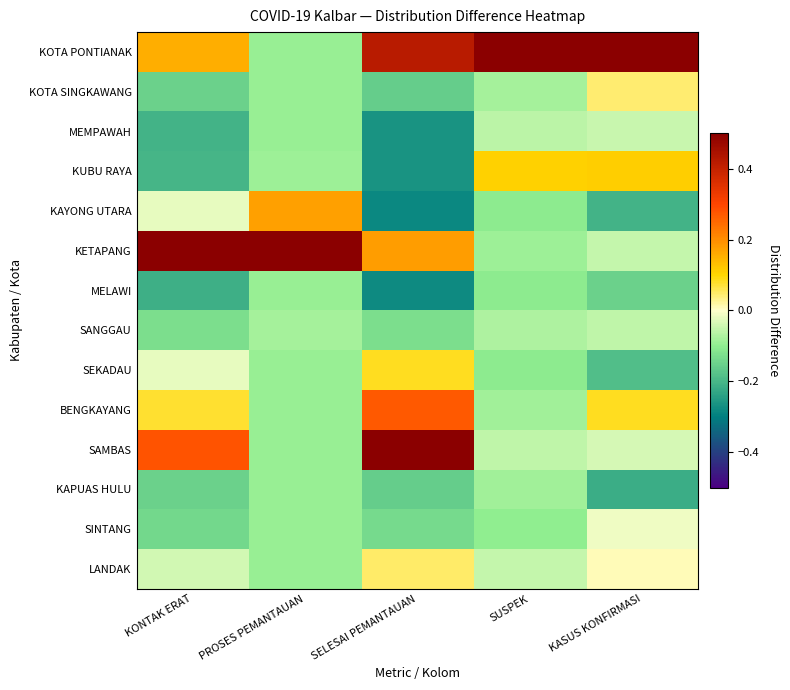

What is the spread (max minus min) of values at KASUS KONFIRMASI?

0.9